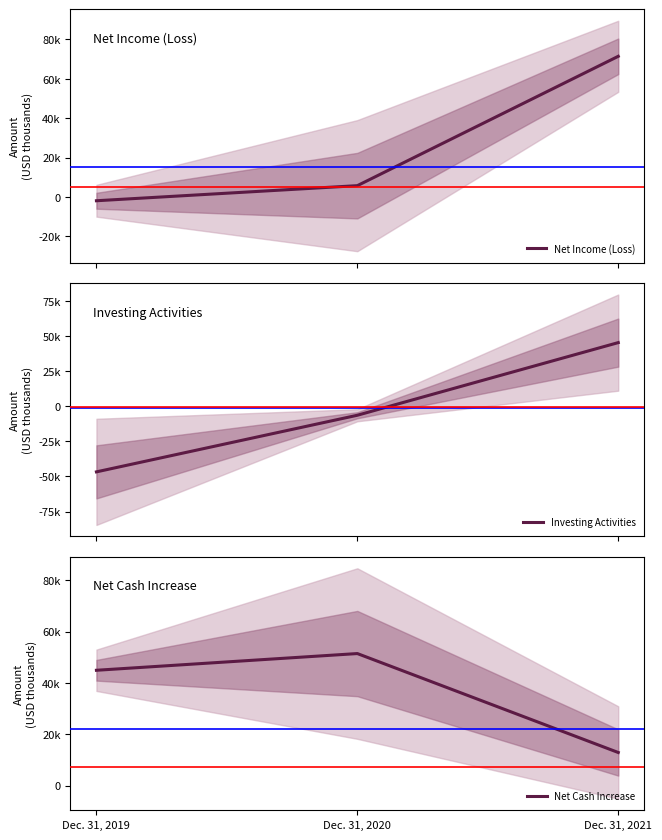

Which series has the largest range (max minus min)?

Investing Activities